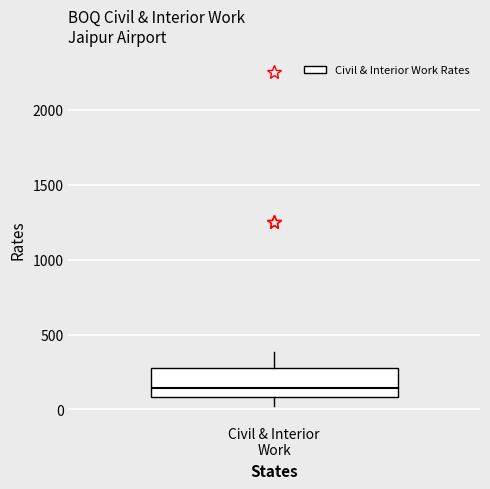

Transcribe this box plot: give where the median line is, the range the box spans, and where the two whiskers end, as read against the y-axis. The values are not printed on the chart, so give them approximately, as read against the axis.

median 150, box 100 to 300, whiskers 50 to 400